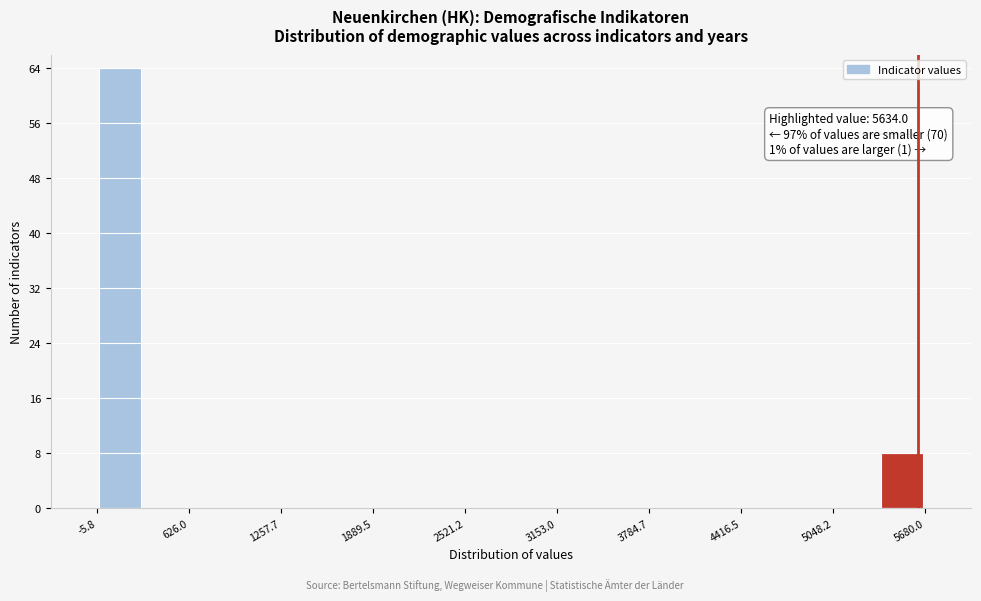

Read against the x-axis, roughly where is the centre of the tallest bar?

200